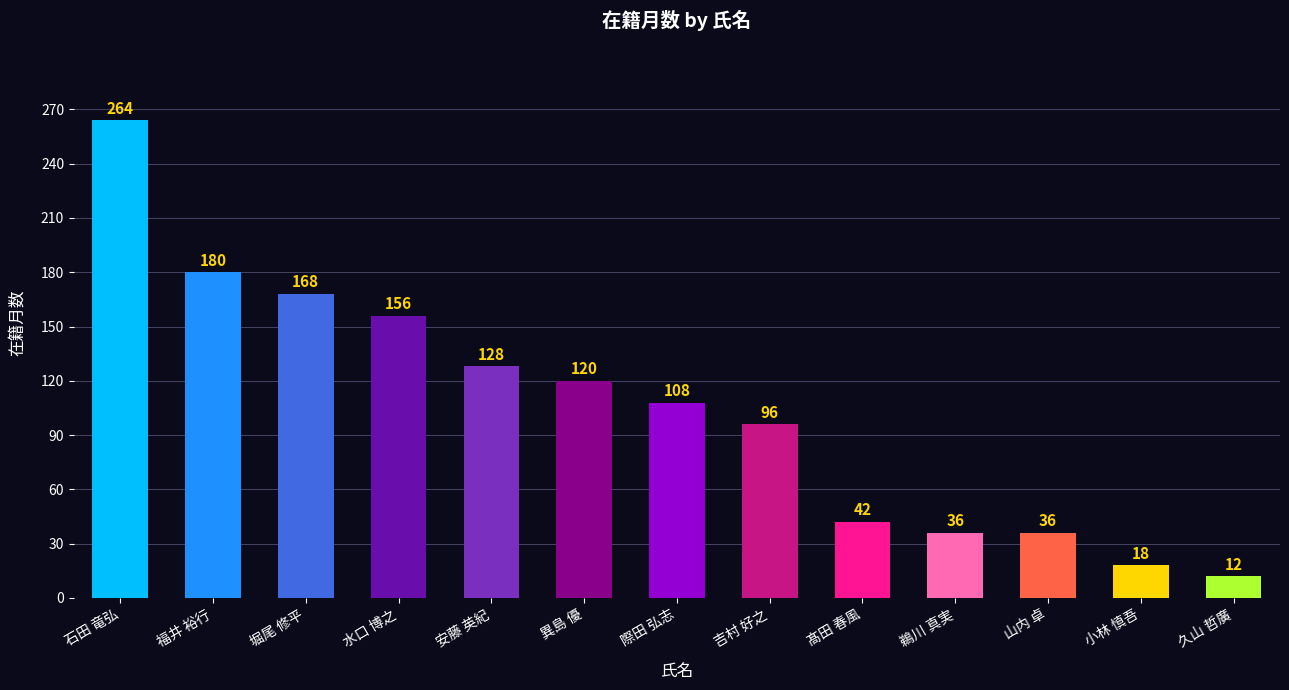

At which category does the chart reach its minimum across all series?

久山 哲廣